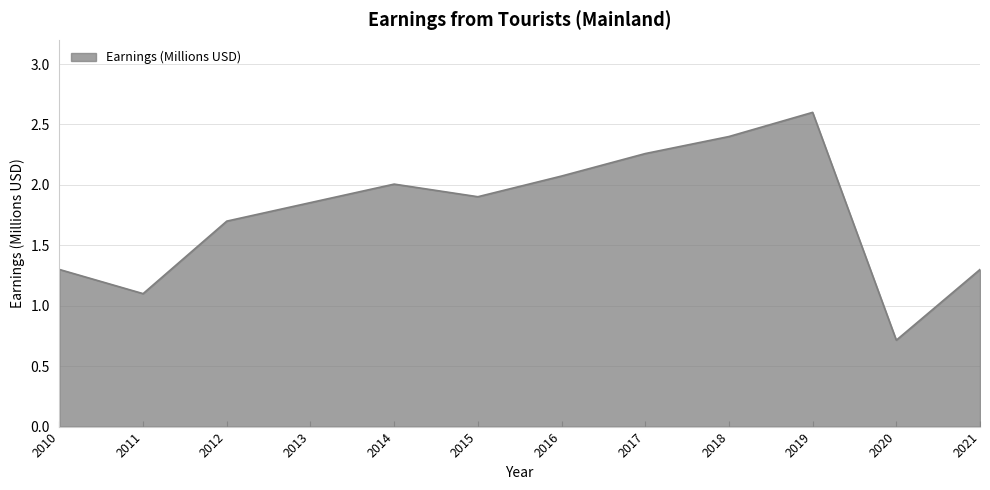

At which category does the chart reach its peak across all series?

2019